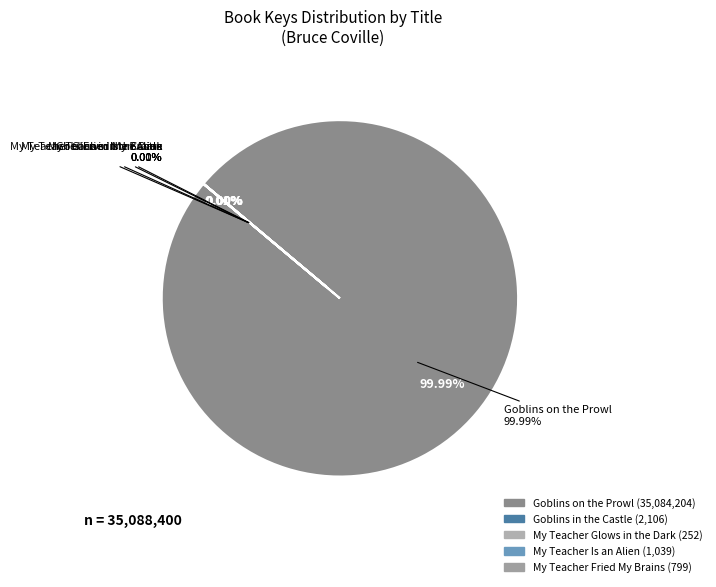

Does My Teacher Is an Alien account for over 50% of the chart?

No